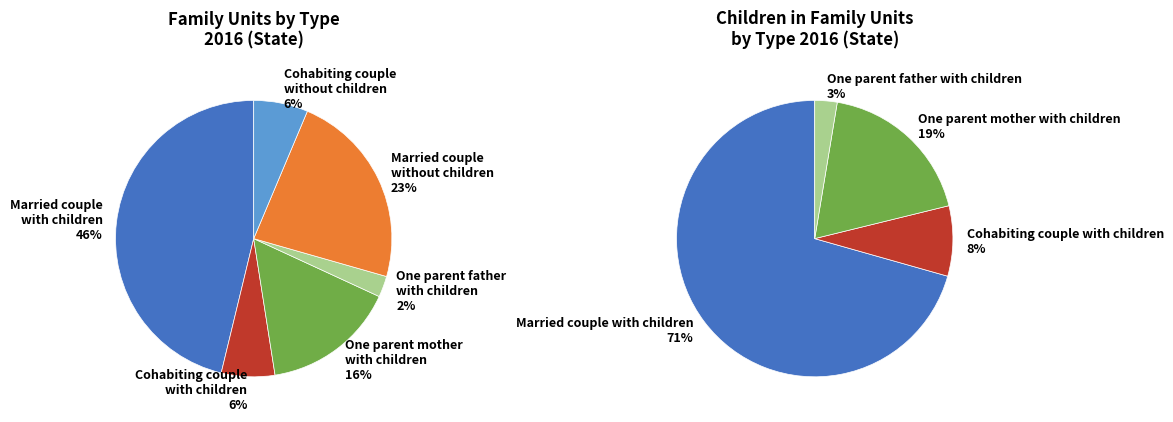

What is the smallest slice in the pie chart?

One parent father
with children